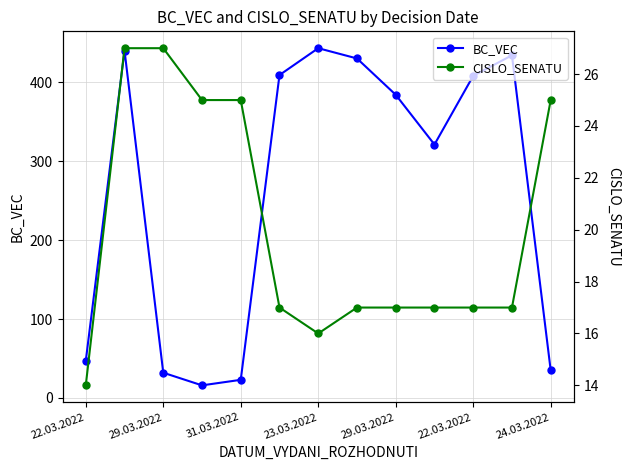

How many categories are shown in the chart?

13